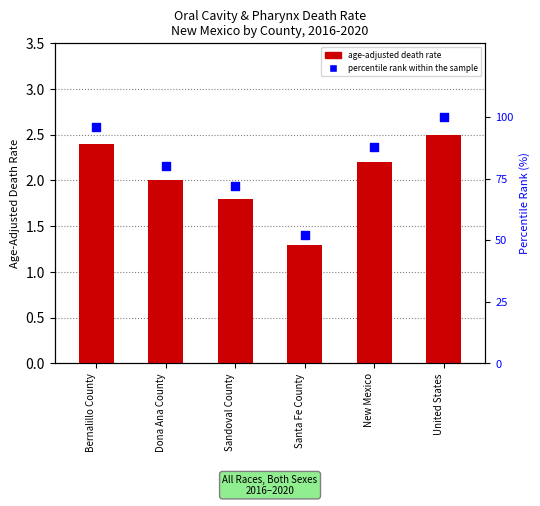

Which series reaches the minimum Y coordinate?

Age-Adjusted Death Rate